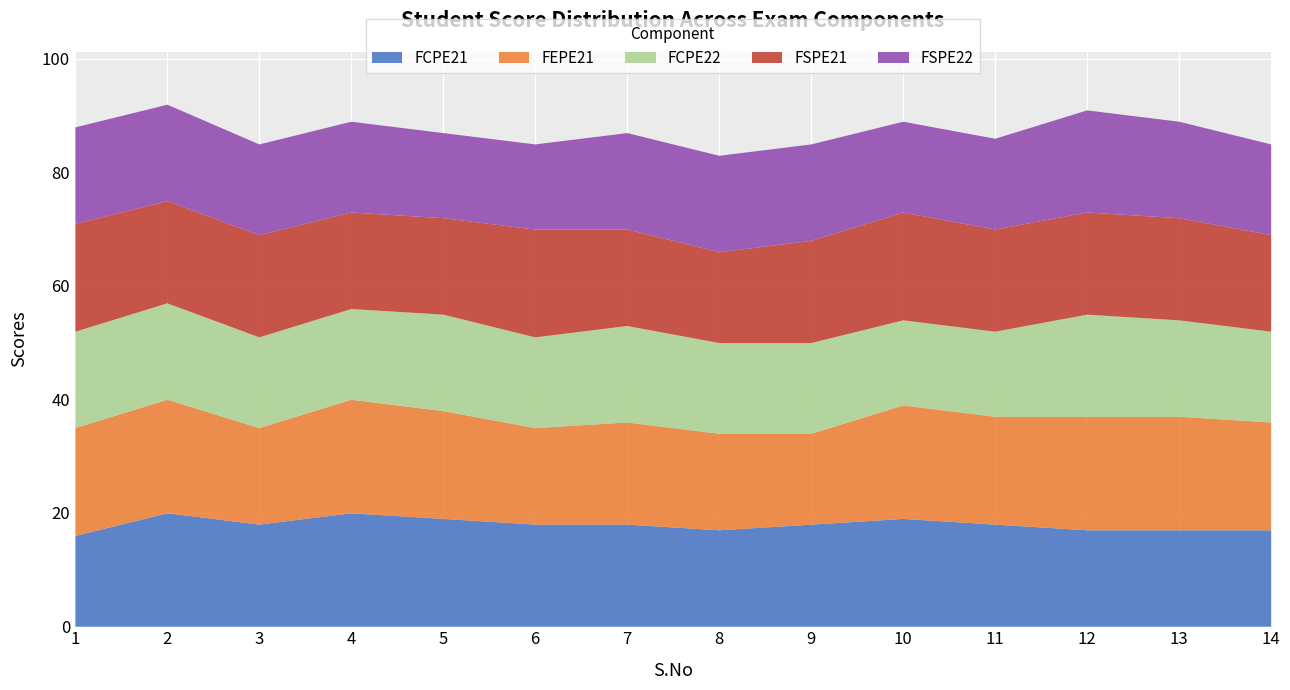

Count the FSPE22 values in the range 16 to 17.

11